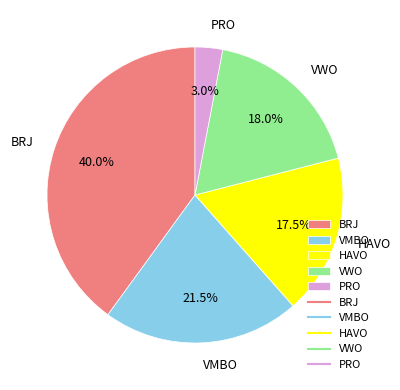

Is it true that PRO is 13% of the pie?

False